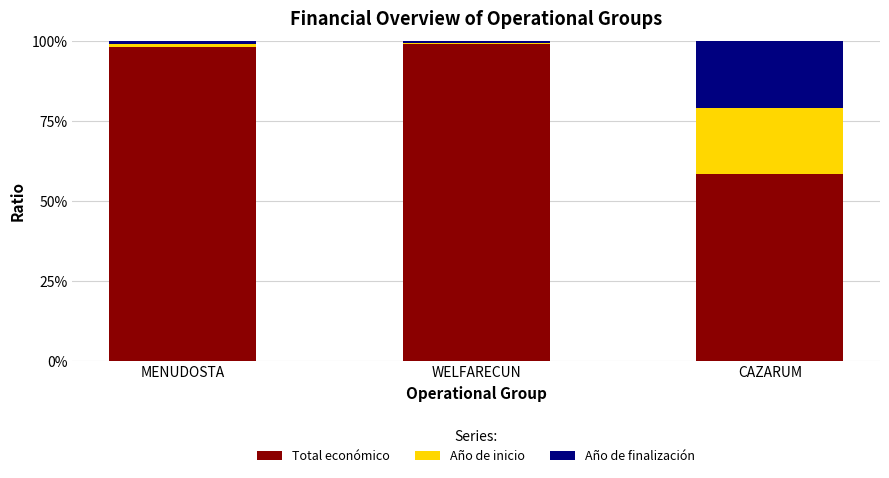

What is the total value across all series at CAZARUM?

100.0